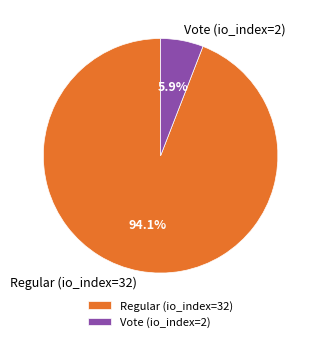

Between Regular (io_index=32) and Vote (io_index=2), which is larger?

Regular (io_index=32)